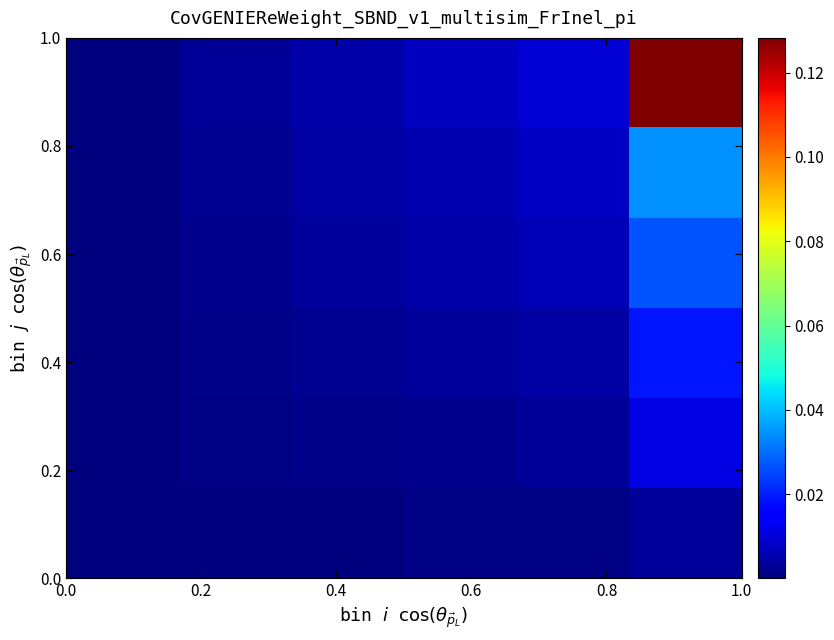

At how many categories does at least one series exceed 0?

6